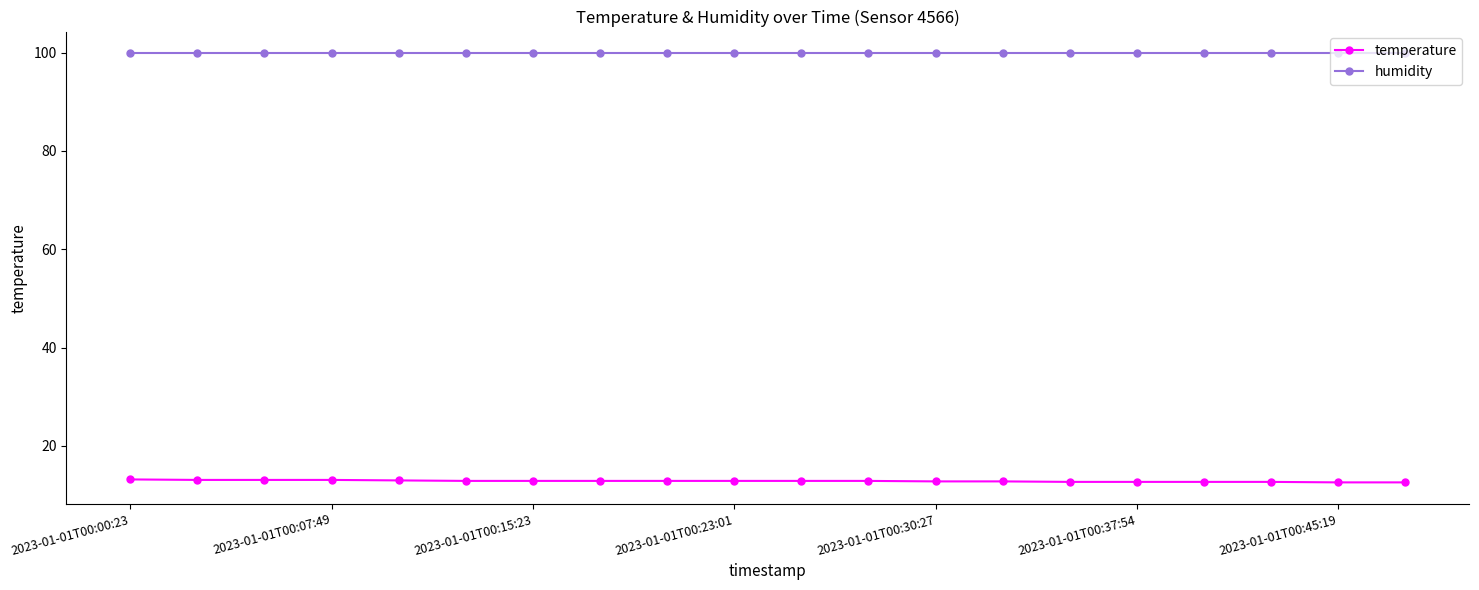

What is the highest value of the temperature series?

13.2